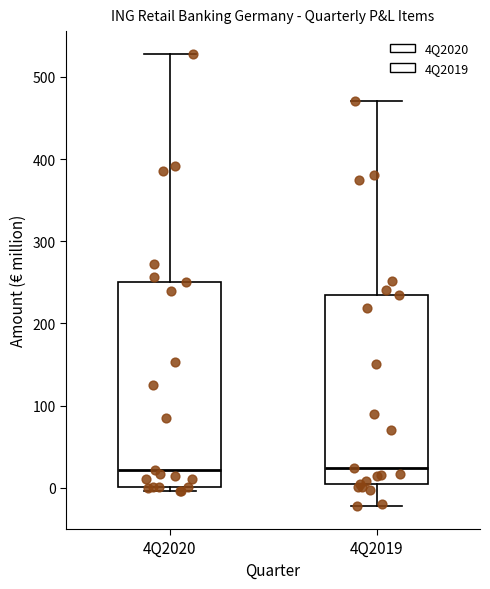

Reading left to right, transcribe this box plot: for each box, give where its median line is, the range the box spans, and where its two whiskers end, as read against the y-axis. The values are not printed on the chart, so give them approximately, as read against the axis.

4Q2020: median 20, box 0 to 250, whiskers 0 (just below the box's lower edge) to 530
4Q2019: median 20, box 10 to 230, whiskers -20 to 470